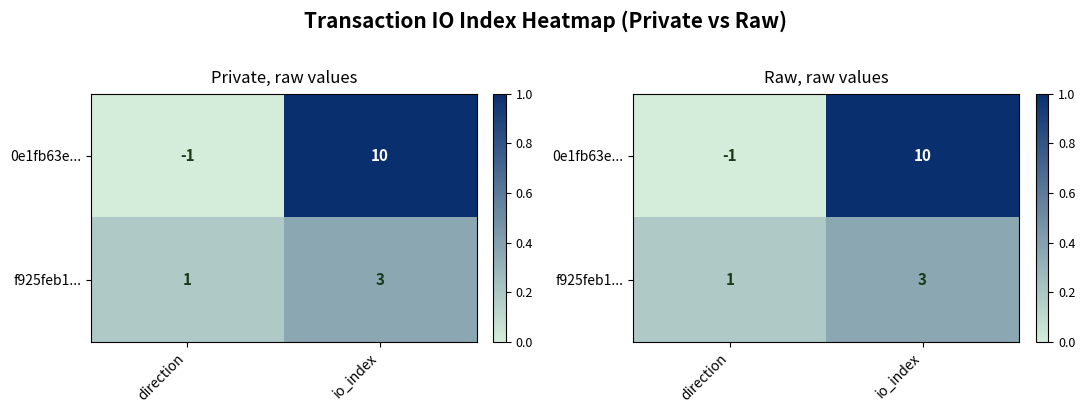

List the series in order of their overall mean, lowest first.

f925feb1..., 0e1fb63e...